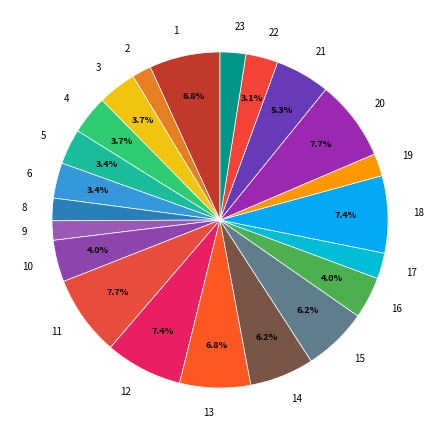

Do 4 and 3 together represent more than half of the pie?

No